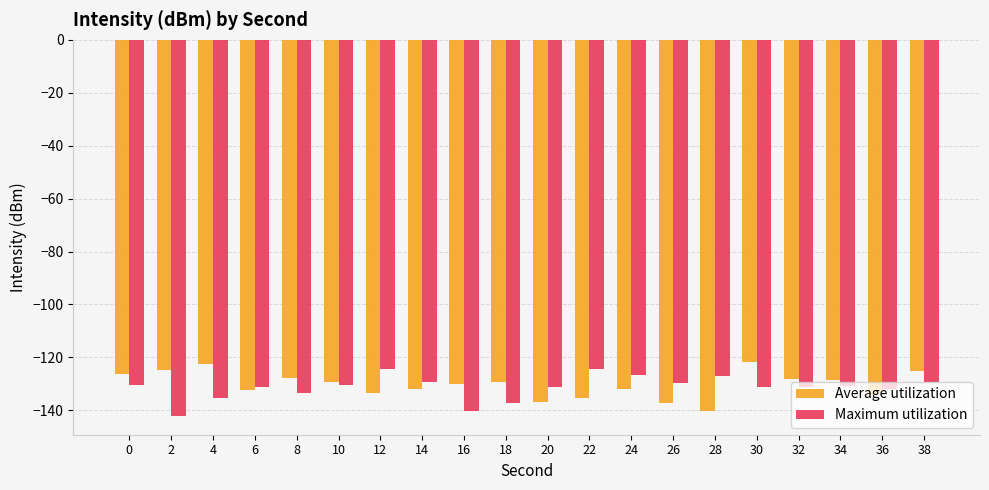

What is the total value across all series at 14?

-261.6